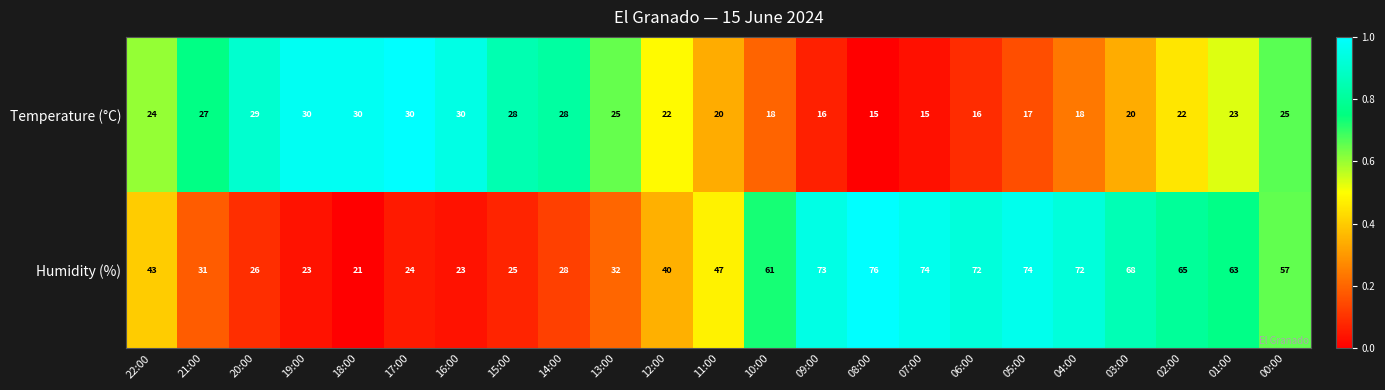

At which label is Humidity (%) closest to 48?

11:00